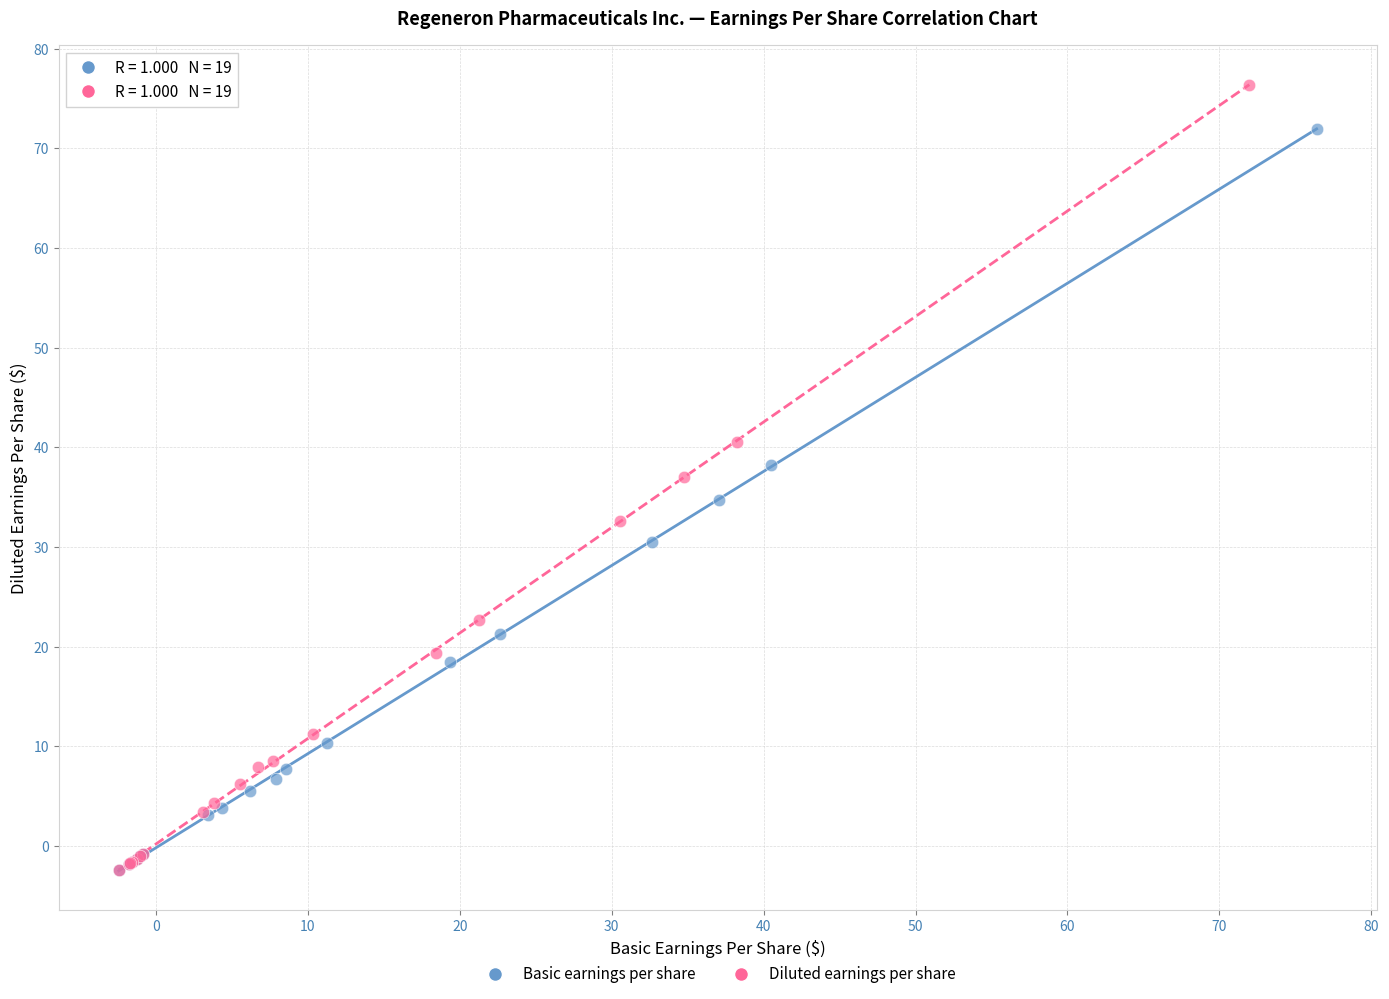

Which series has the largest Y range (max minus min)?

Diluted earnings per share